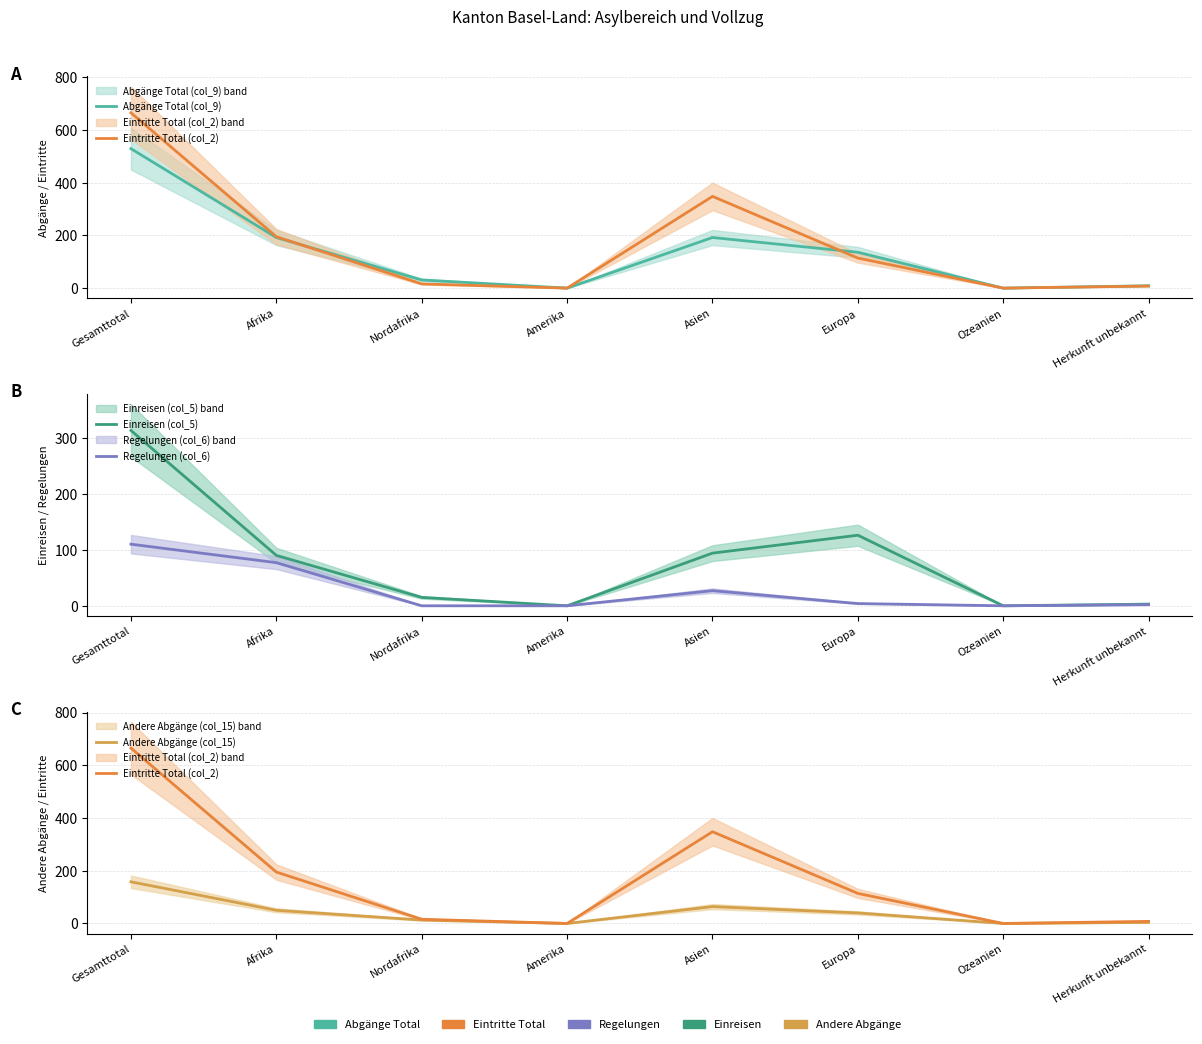

How many positive values does the Andere Abgänge (col_15) series have?

6